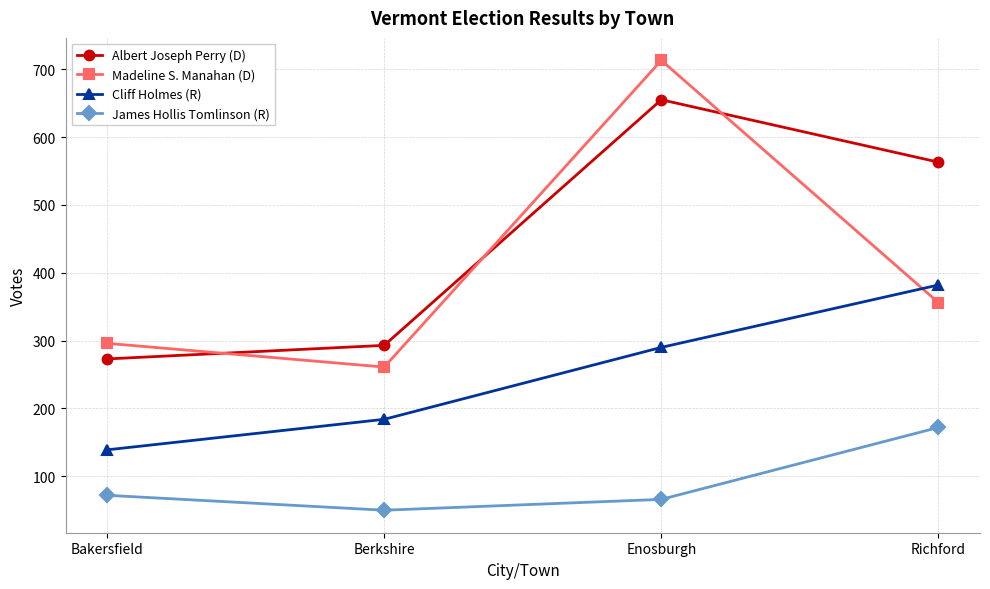

What is the label of the 3rd point from the right?

Berkshire